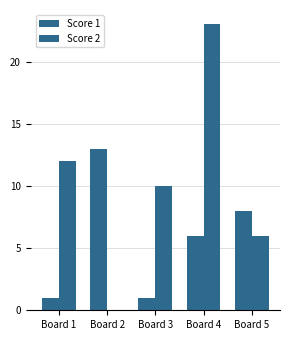

Which series has the largest total across all categories?

Score 2